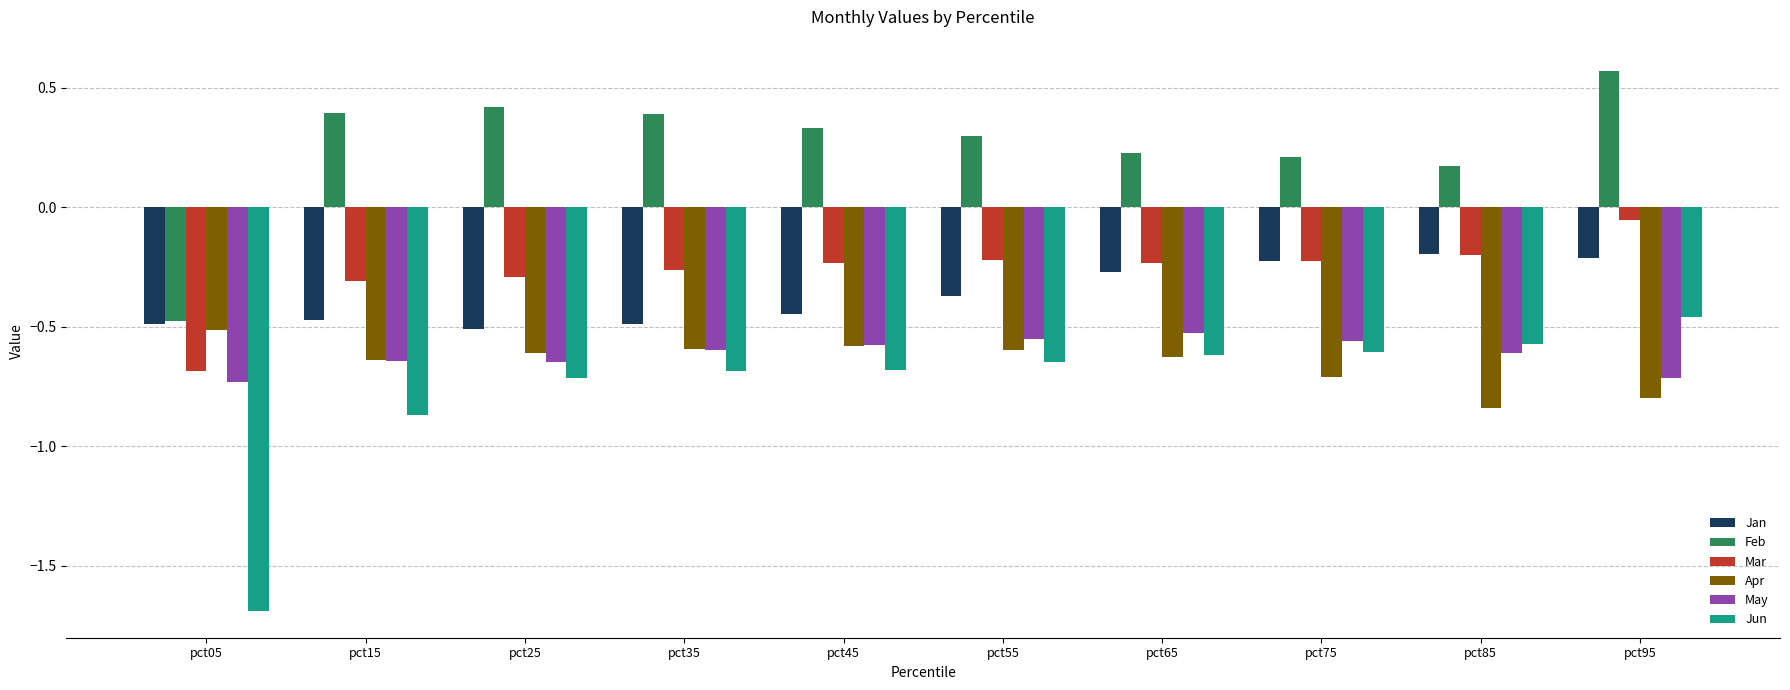

Which category has the lowest value across all series?

pct05